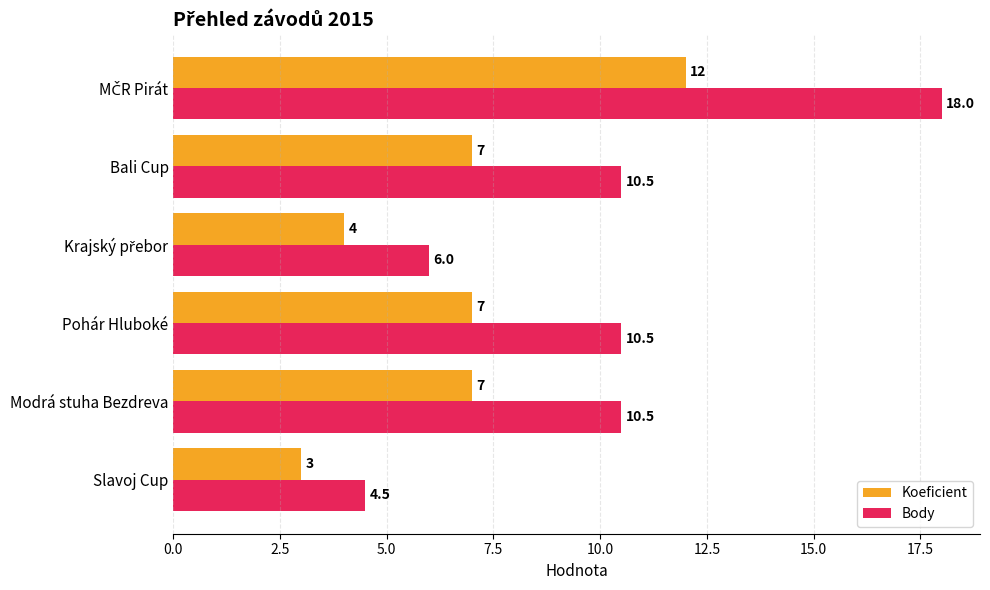

Read the Body value at Pohár Hluboké.

10.5